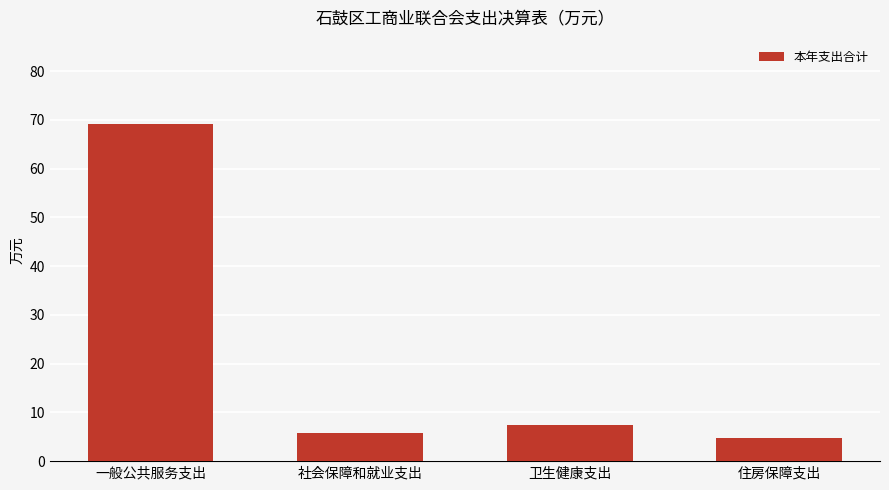

How many series are shown in this chart?

1